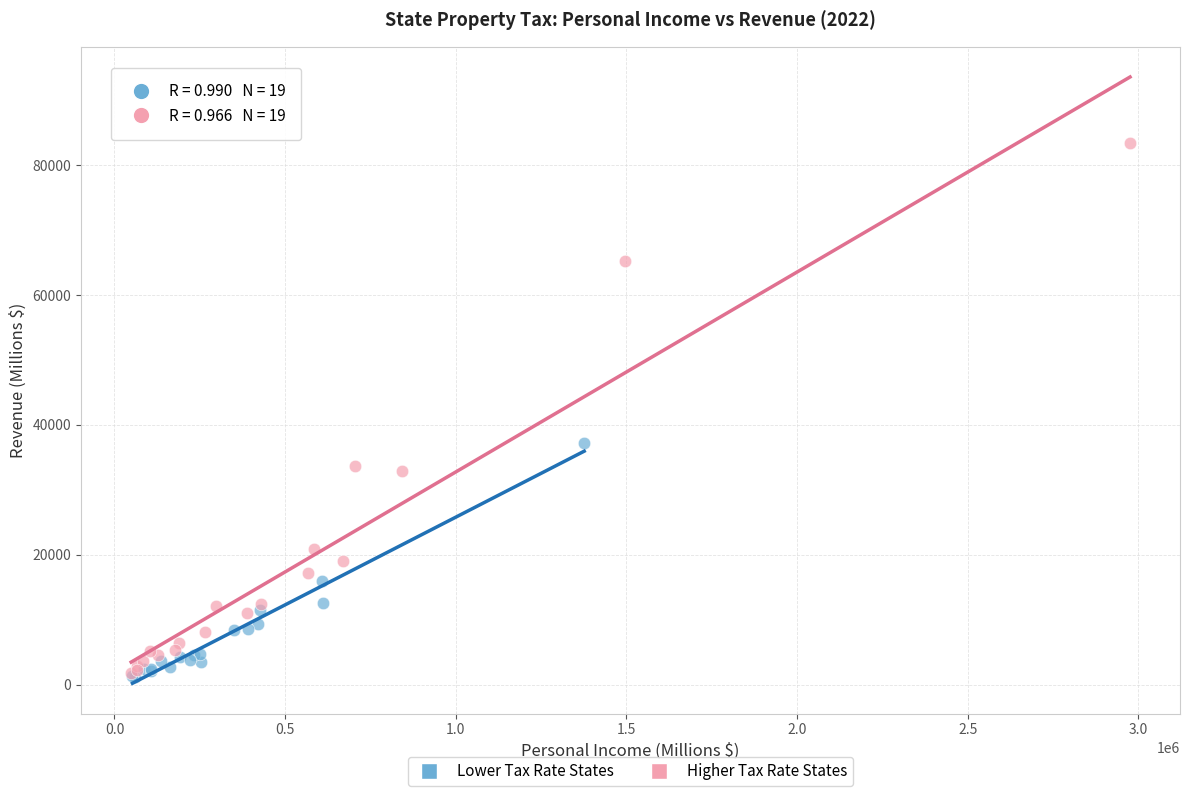

Which series reaches the maximum Y coordinate?

Higher Tax Rate States